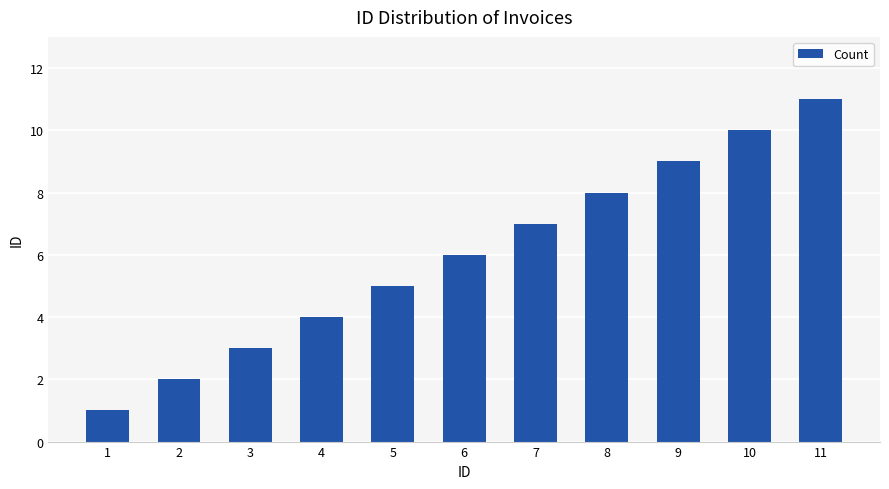

Which label corresponds to the largest value in the chart?

11